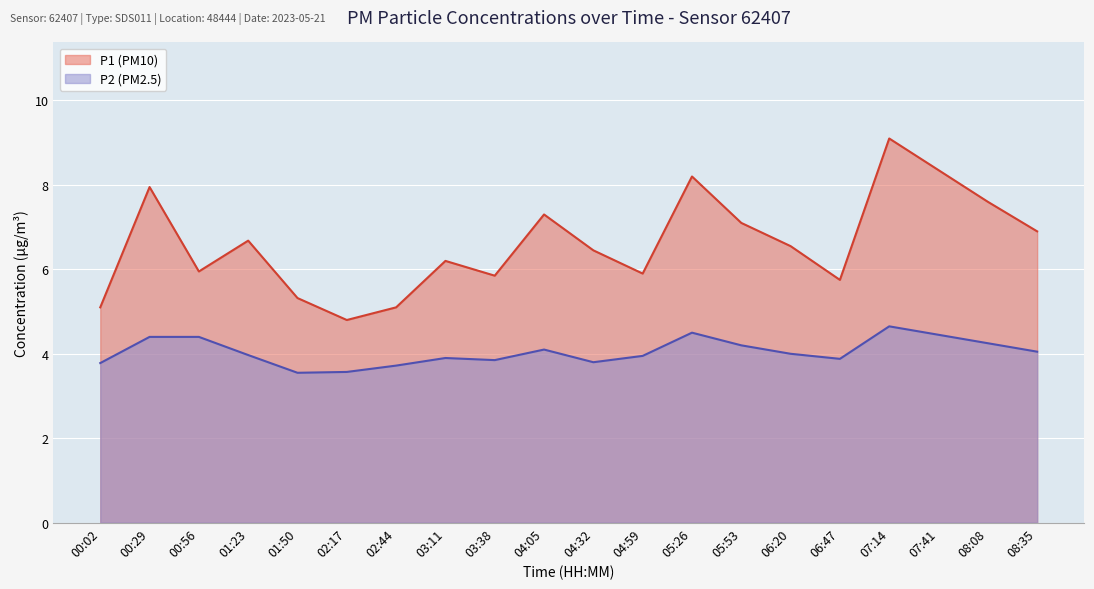

What is the value of the P1 point at the 16th from the left?

5.8